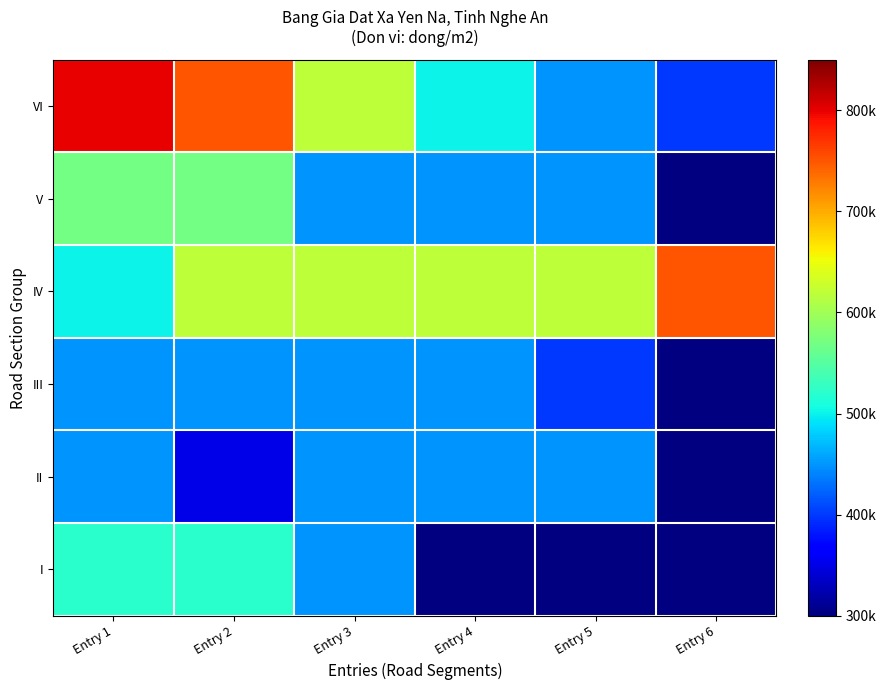

What is the approximate value of II at Entry 5?

450000.0